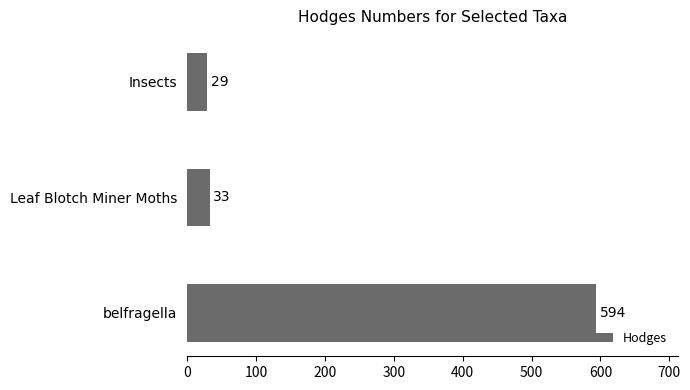

True or false: the data shows 195.1 at belfragella.

False